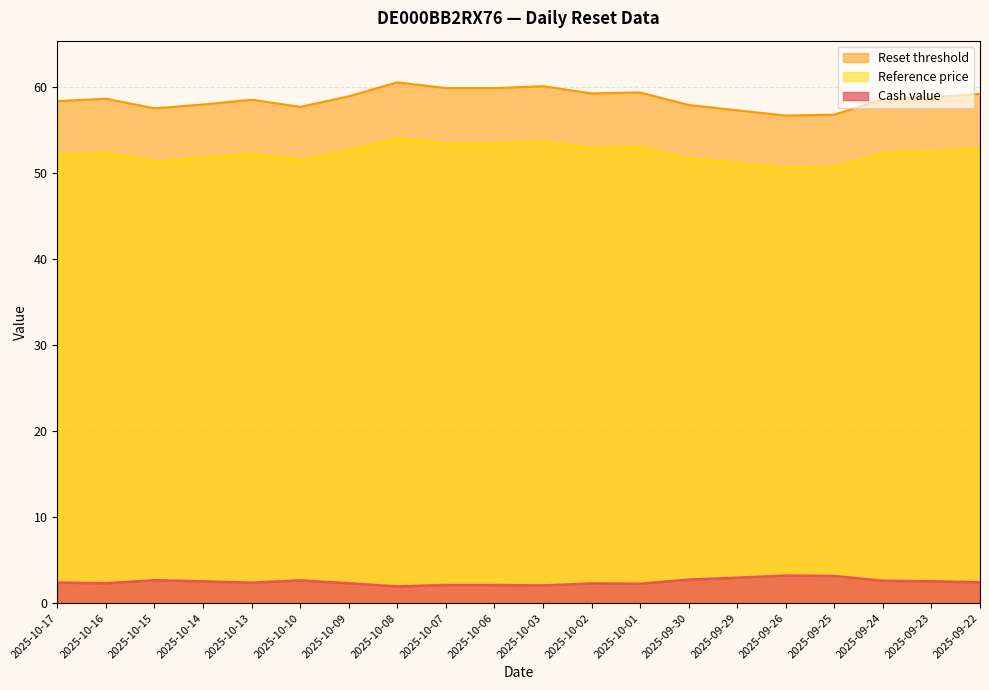

What is the label of the 19th point from the right?

2025-10-16